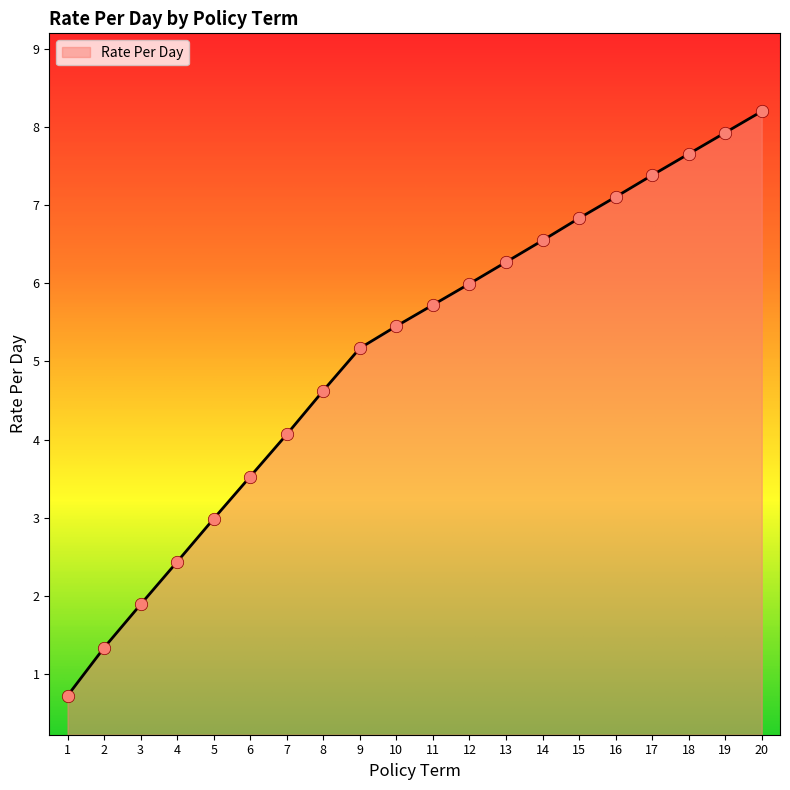

Approximately how many times larger is the value at 11 compared to 2?

4.3